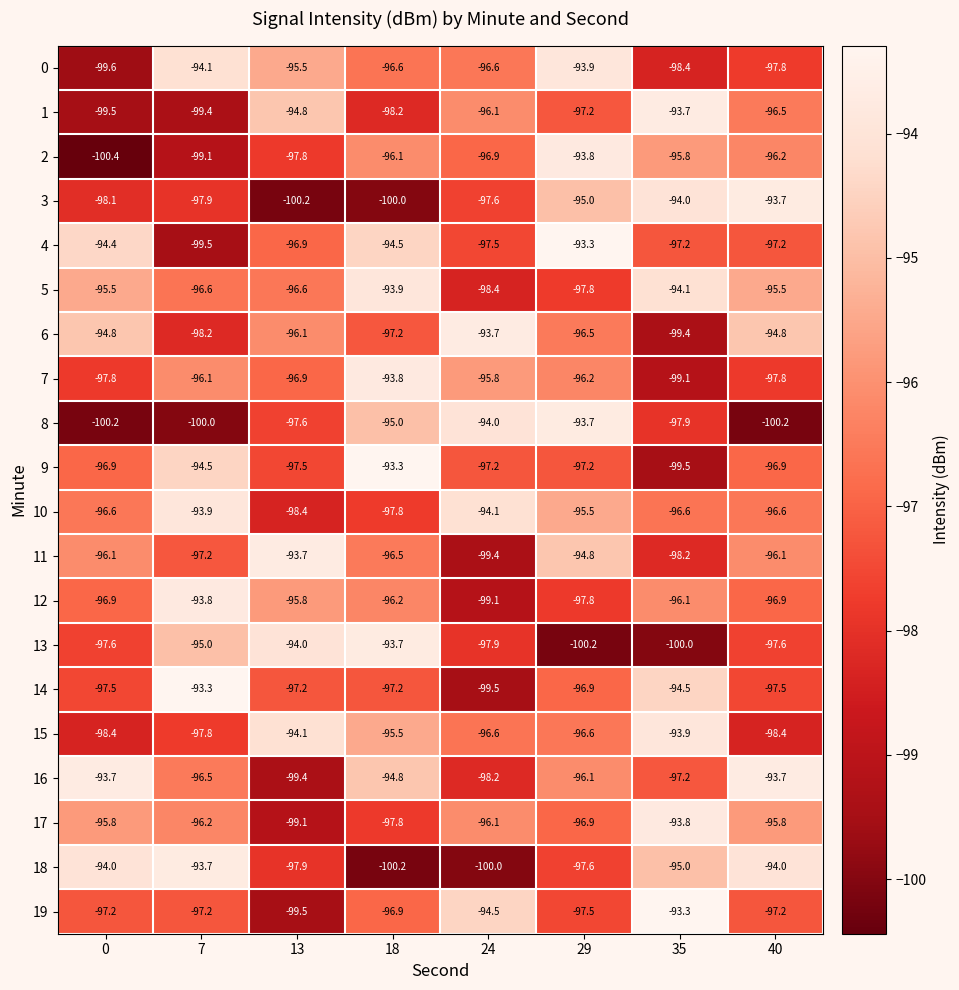

Which series changed the most between 7 and 29?

8